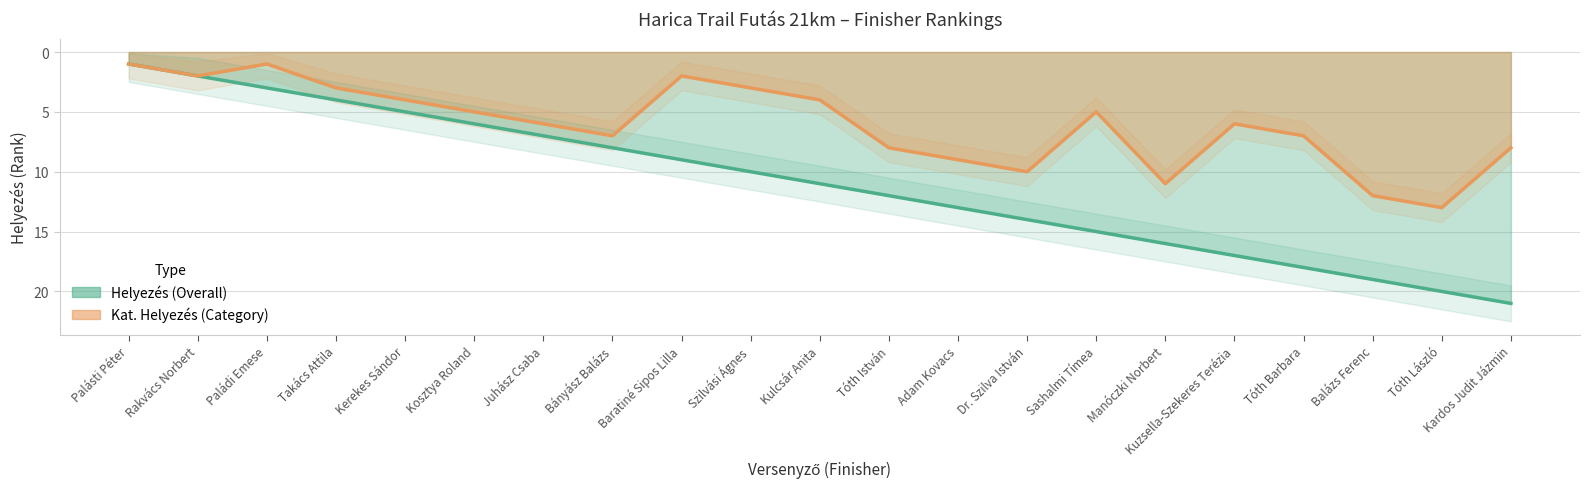

True or false: Helyezés (Overall) has a value of 4 at Tóth Barbara.

False